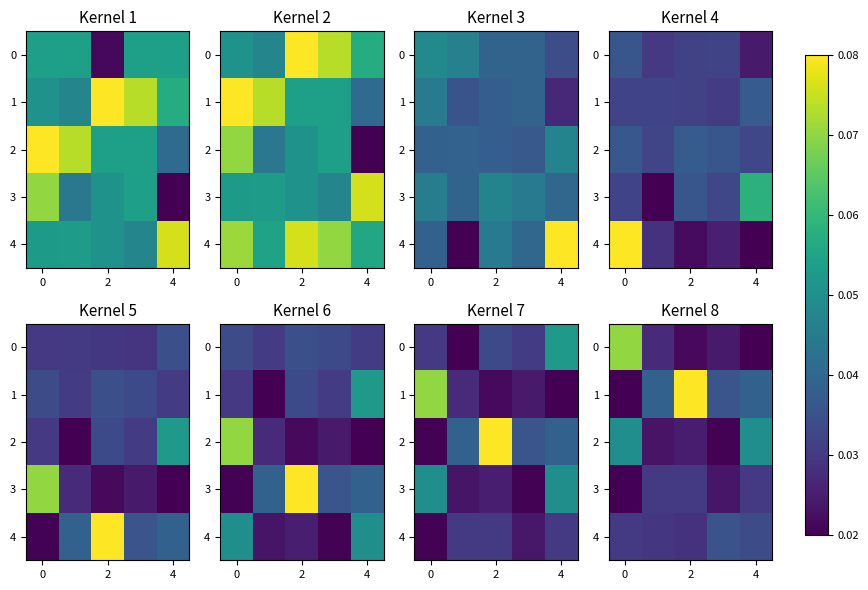

Rank the series by their maximum value, from highest to lowest.

1, 0, 2, 4, 3